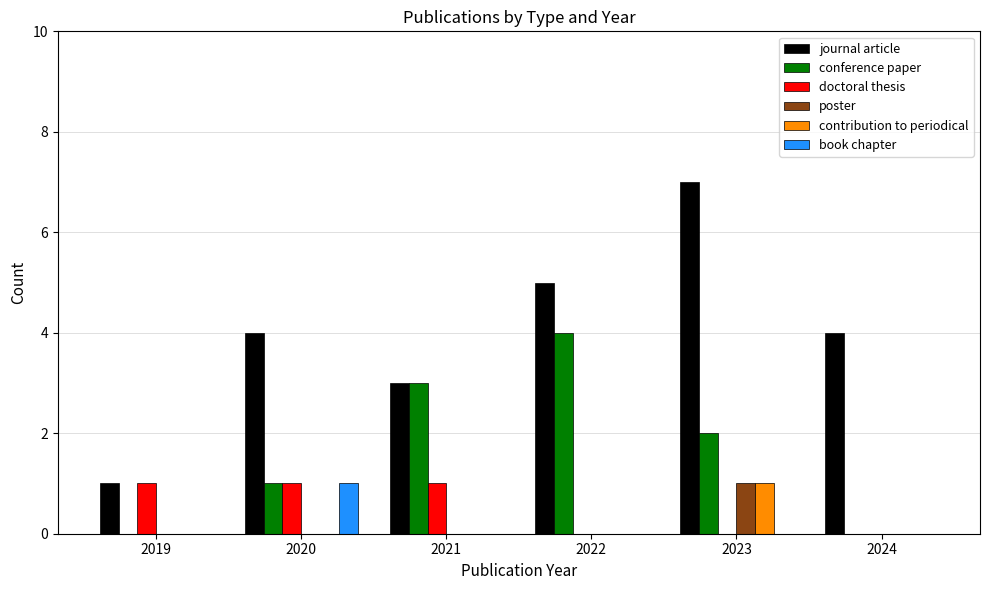

Which series changed the most between 2021 and 2022?

journal article